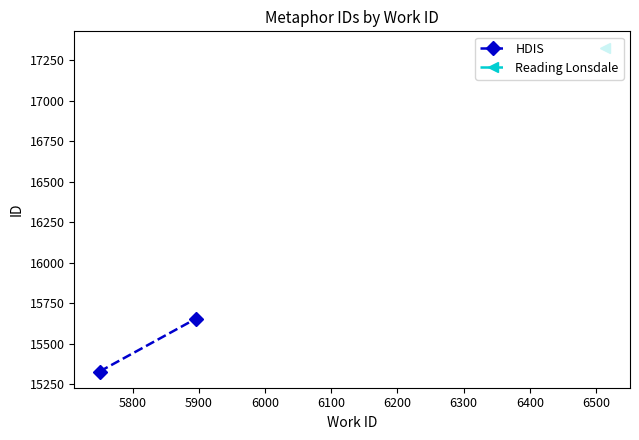

What is the smallest value displayed?

15328.5